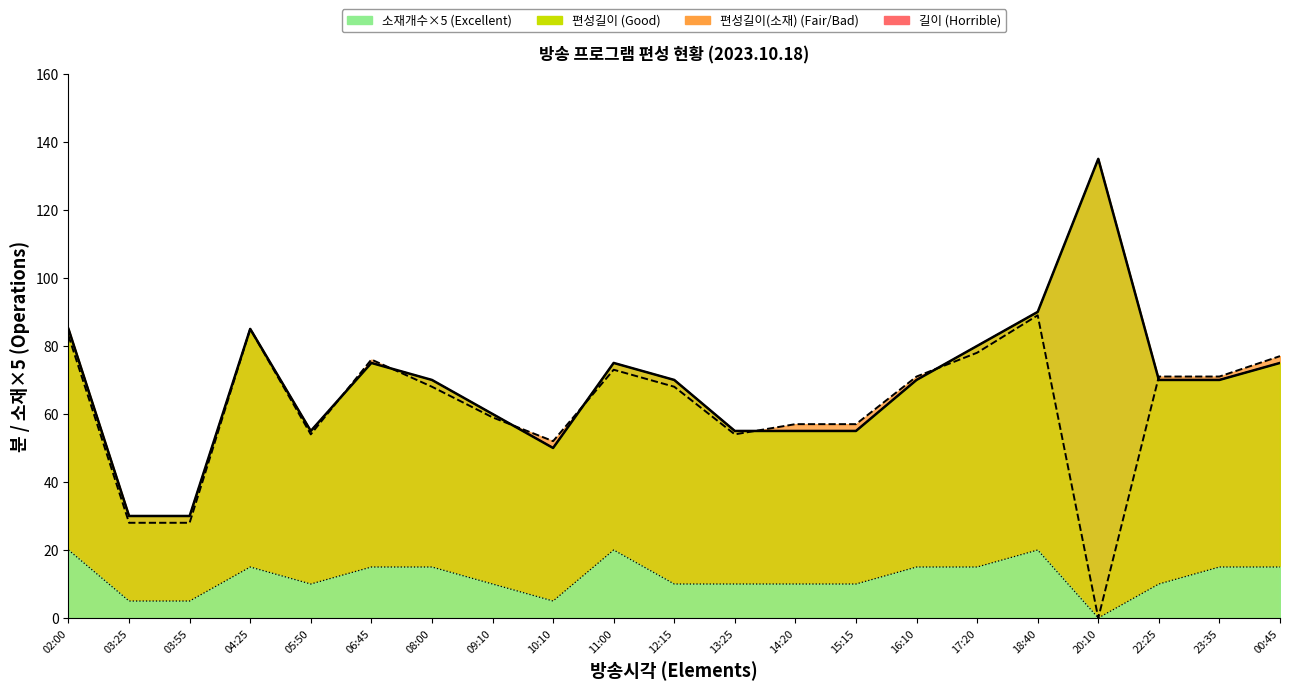

True or false: 소재개수 and 길이 intersect in this chart.

False